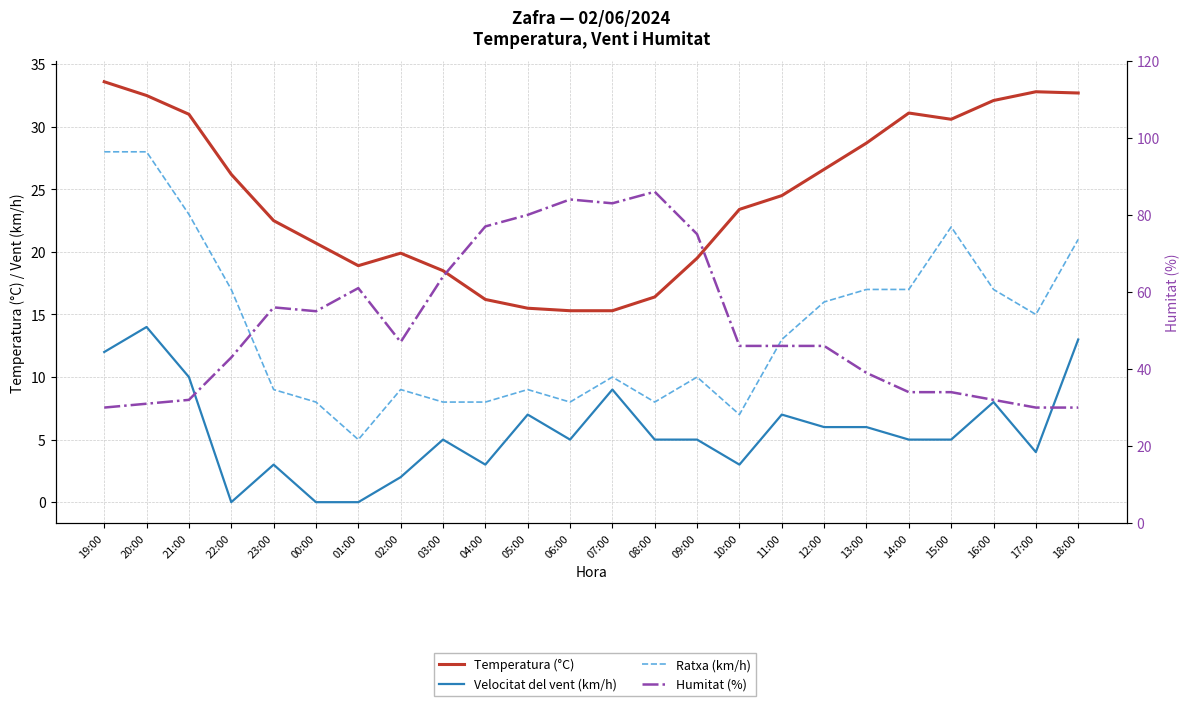

Where is the first local minimum for Ratxa (km/h)?

01:00